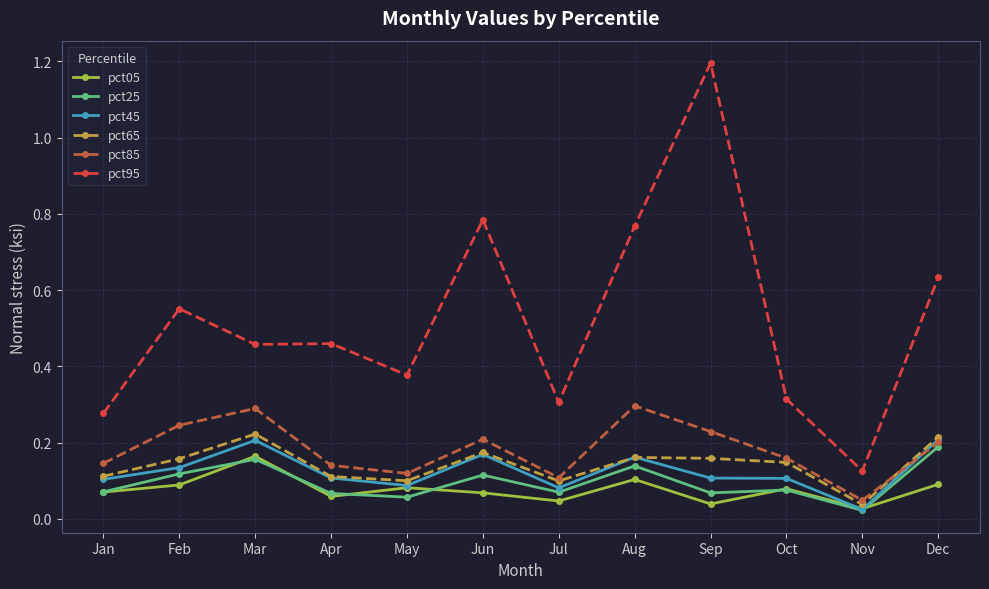

Between Feb and May, which series saw the biggest shift?

pct95